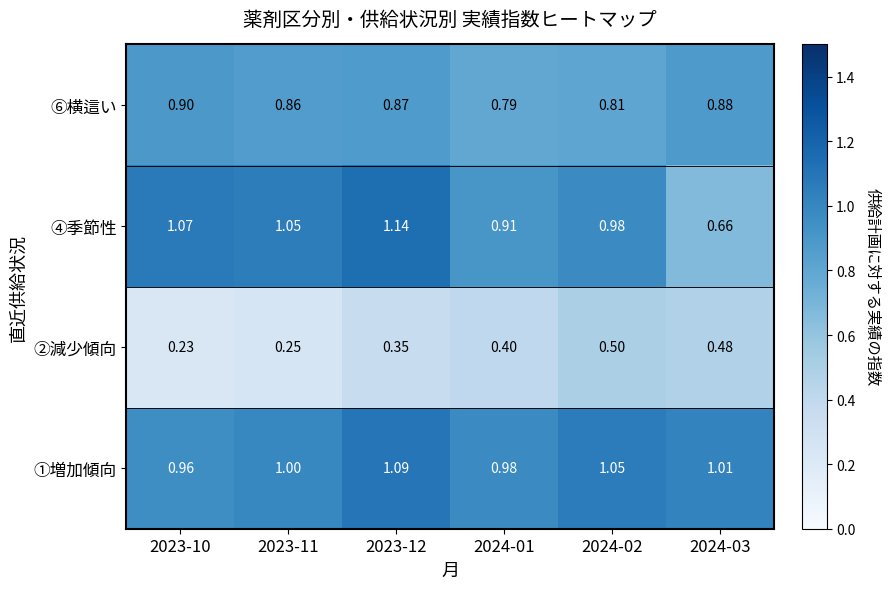

Which series has the largest total across all categories?

①増加傾向